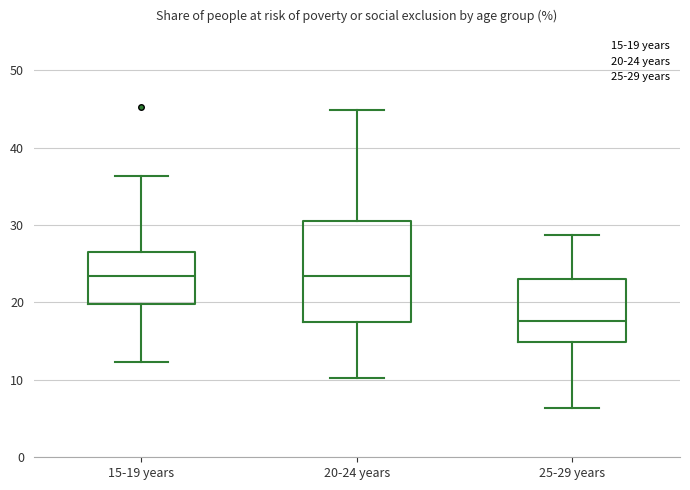

Reading left to right, read every box against the y-axis: the position of its median line, the range the box covers, and the ends of its whiskers. The values are not printed on the chart, so give them approximately, as read against the axis.

15-19 years: median 23, box 20 to 26, whiskers 12 to 36
20-24 years: median 23, box 17 to 31, whiskers 10 to 45
25-29 years: median 18, box 15 to 23, whiskers 6 to 29